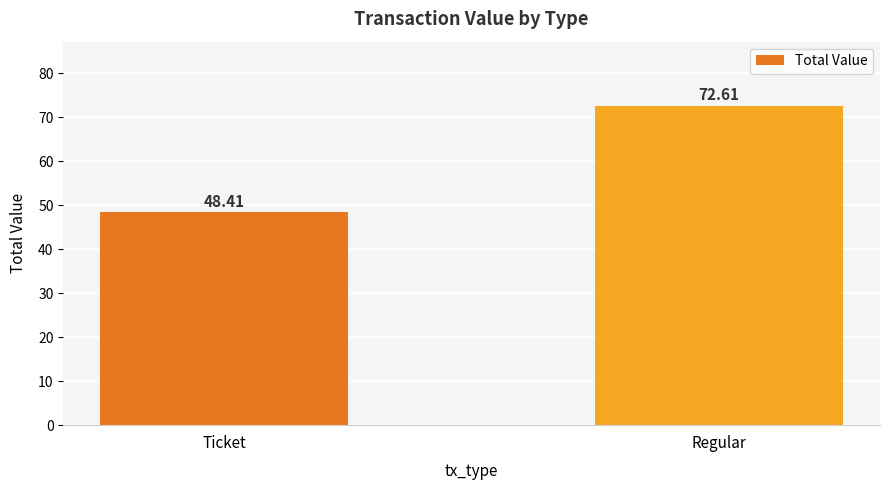

List the labels in order of value, smallest first.

Ticket, Regular